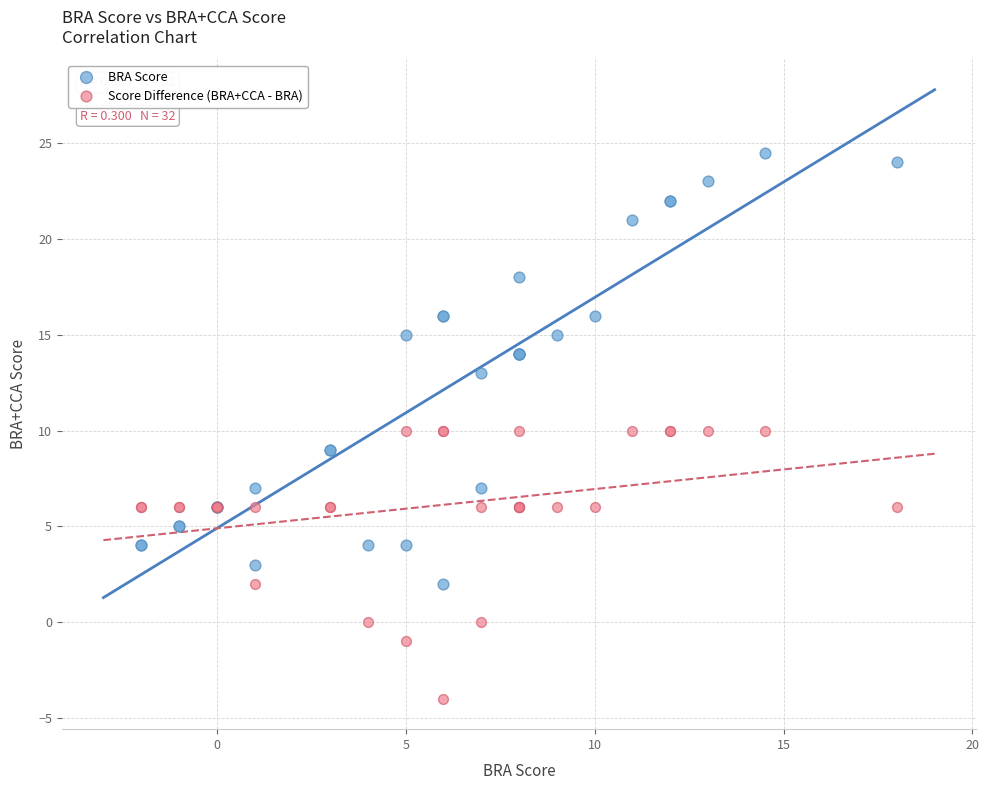

Which series has the widest spread of Y values?

BRA Score